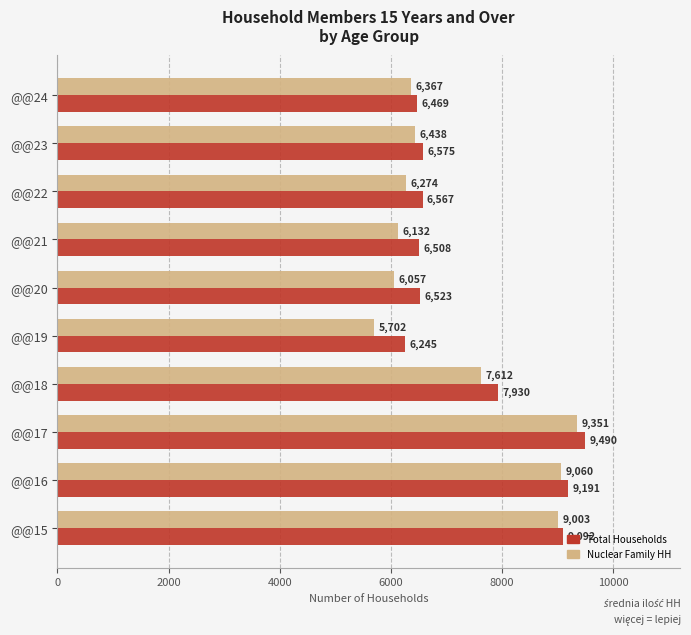

Rank the categories by Total Households value from highest to lowest.

@@17, @@16, @@15, @@18, @@23, @@22, @@20, @@21, @@24, @@19